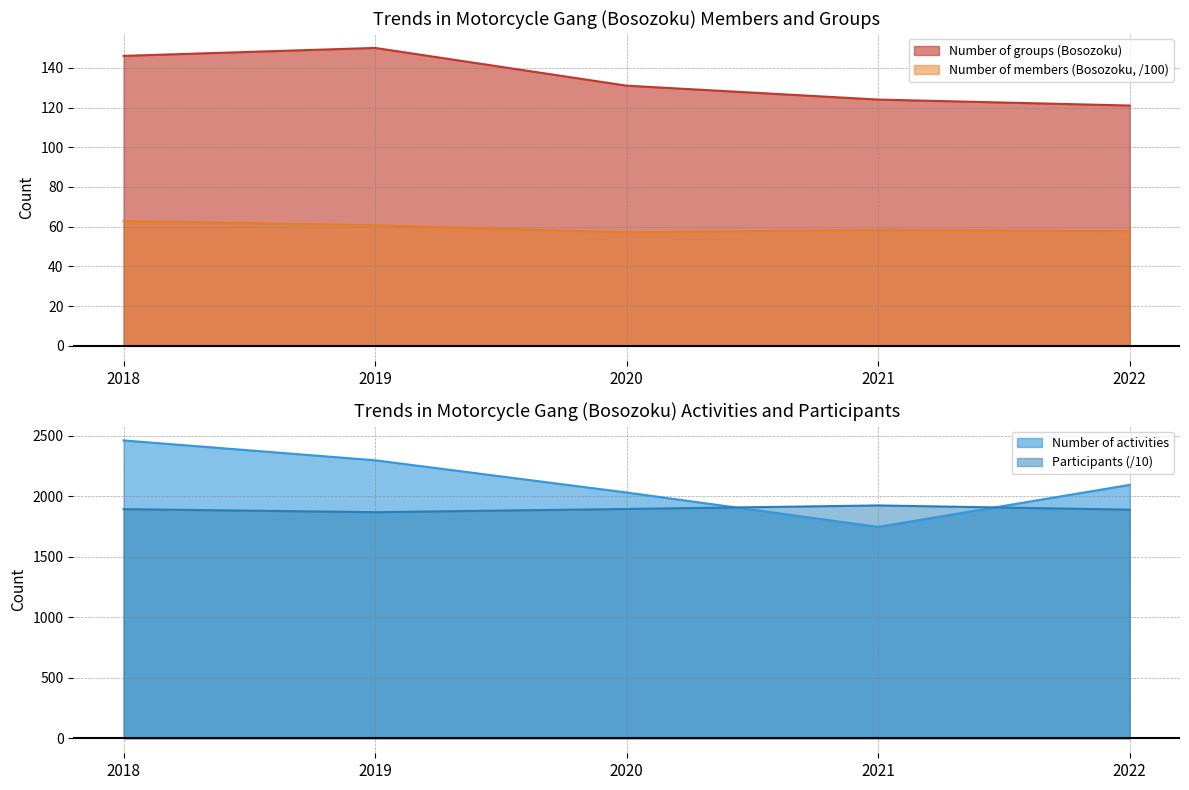

Which has a higher value, 2021 or 2020?

2020